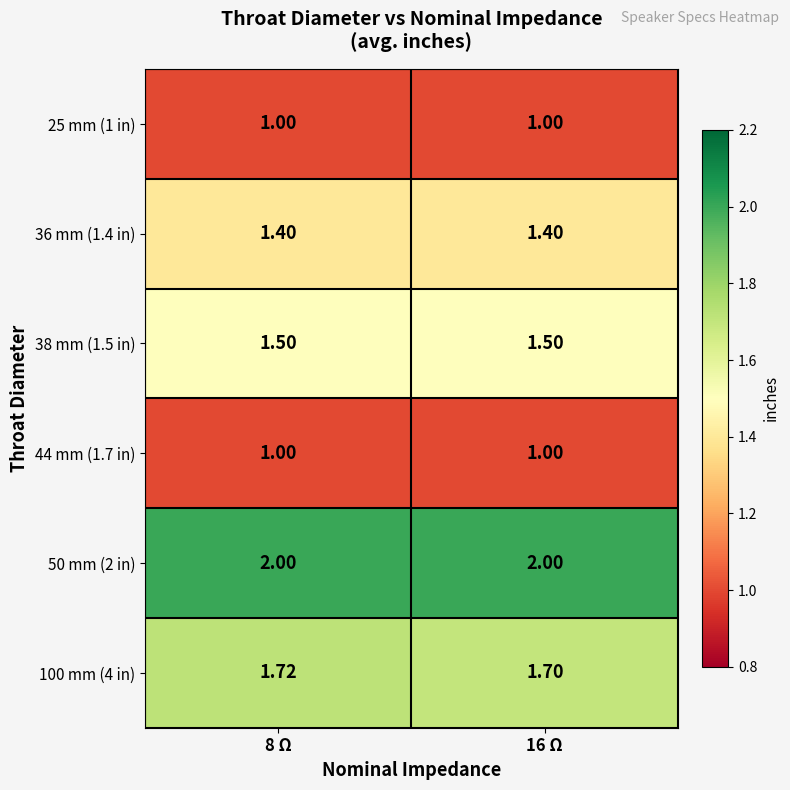

What is the smallest value displayed?

1.0